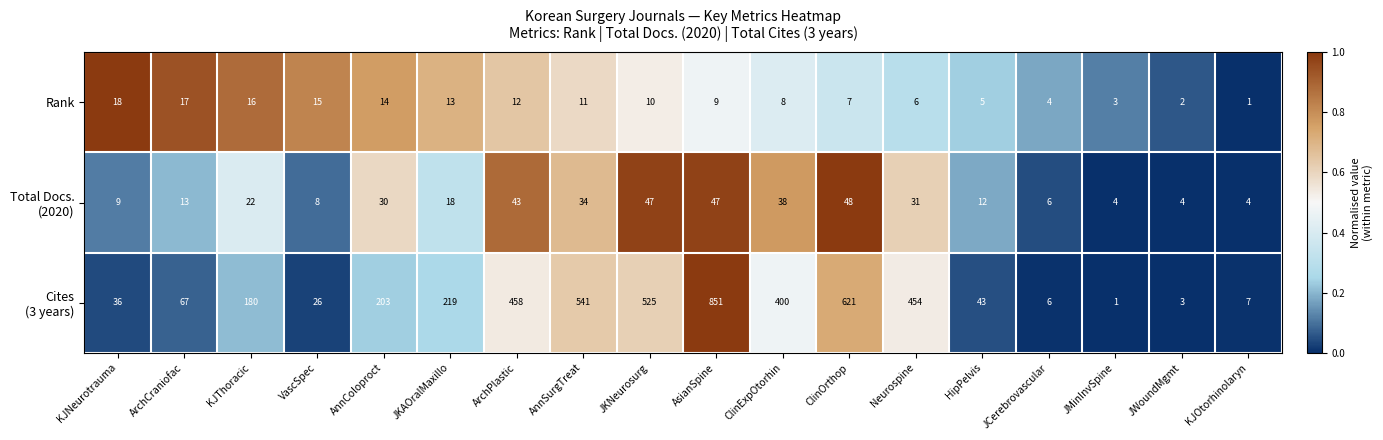

What is the maximum value shown in the chart?

851